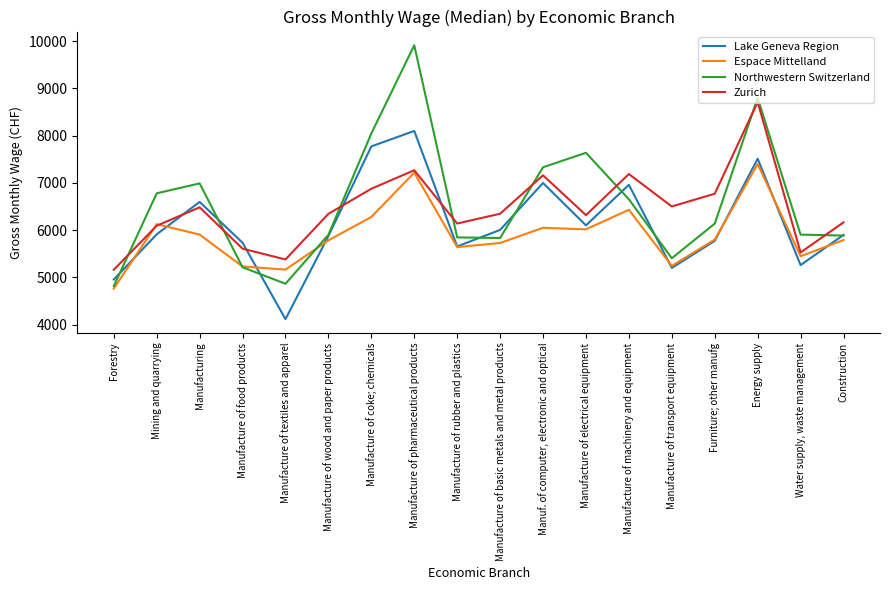

True or false: Zurich has more than 0 points higher than both neighbors.

True